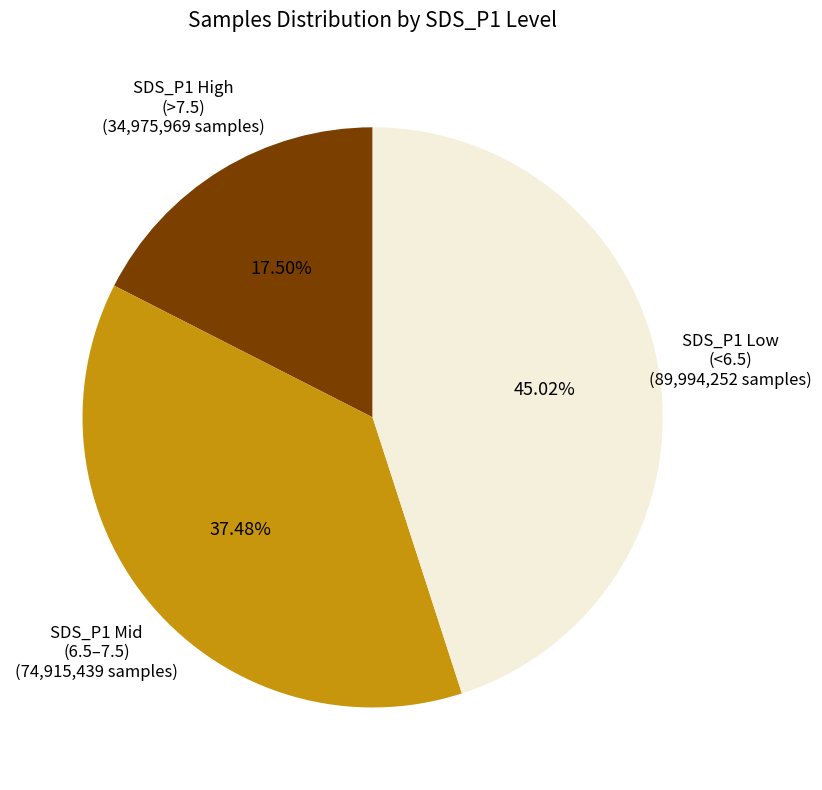

What is the smallest slice in the pie chart?

SDS_P1 High (>7.5)